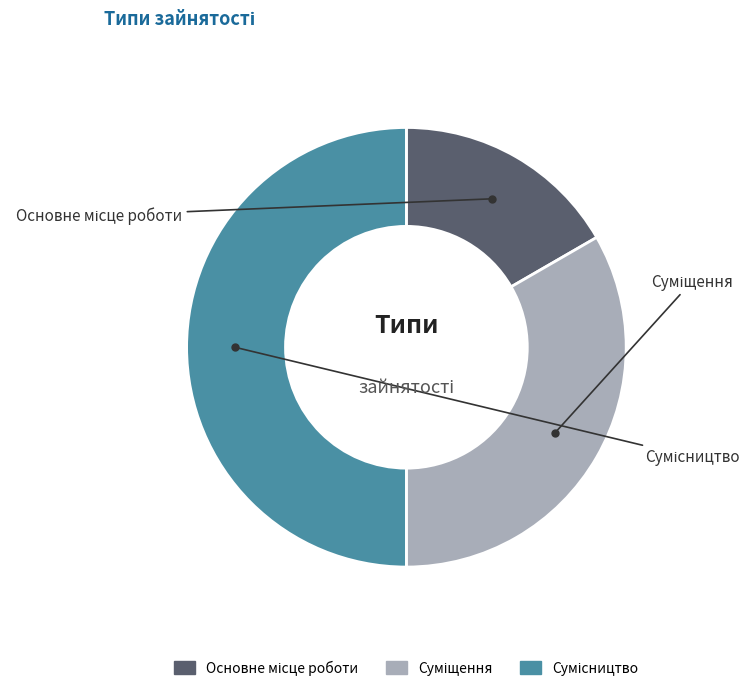

To the nearest percent, what is the average slice percentage?

33%